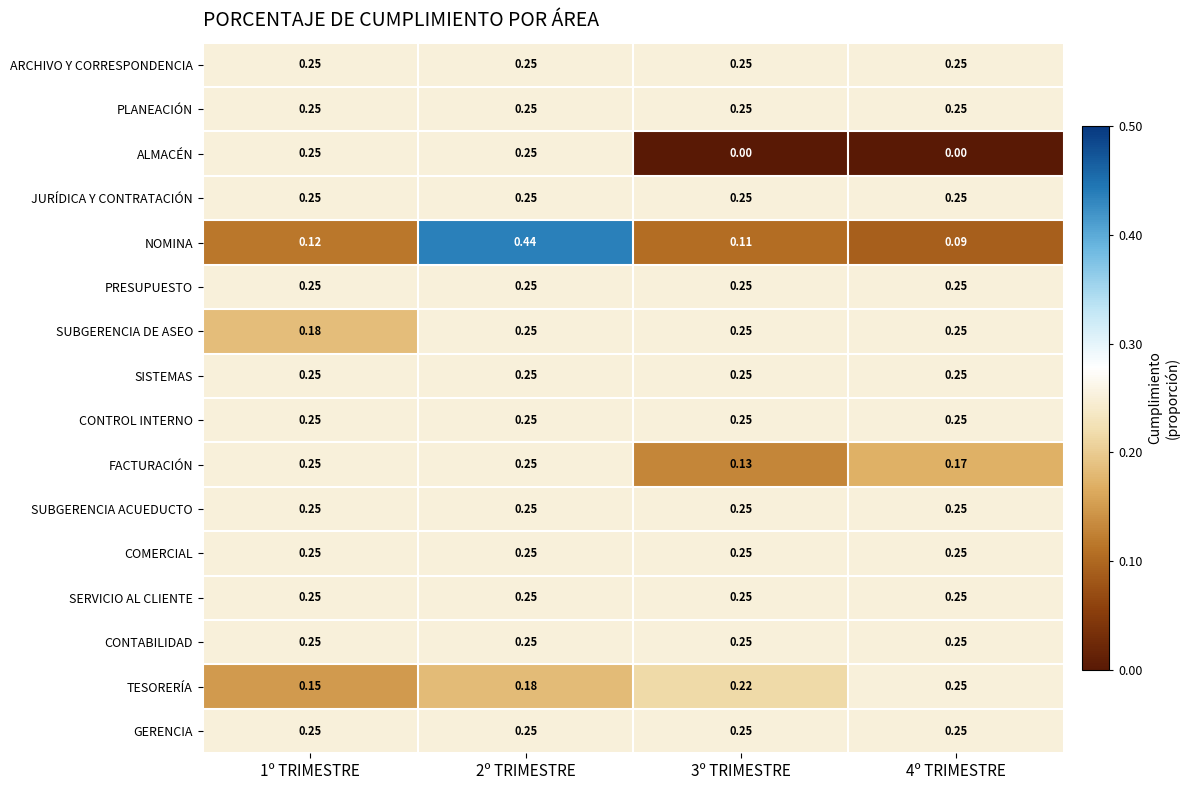

Between 1º TRIMESTRE and 3º TRIMESTRE, which series saw the biggest shift?

ALMACÉN